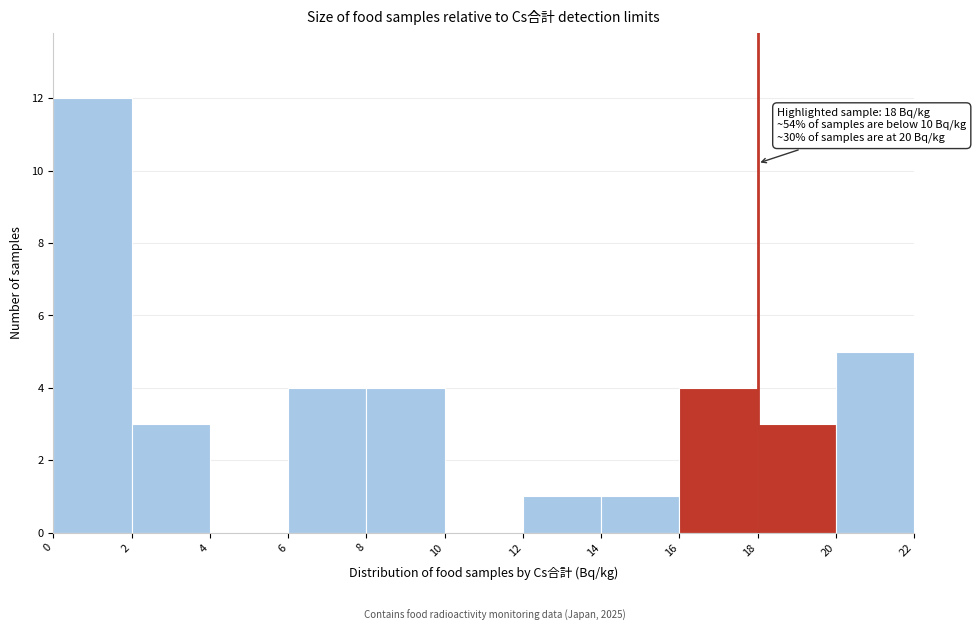

Over which range of the x-axis is the bar tallest?

0 to 2